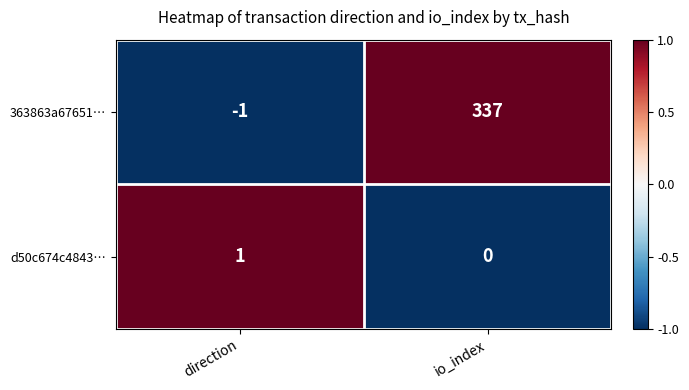

Read the 363863a67651… value at io_index, to the nearest 5.

335